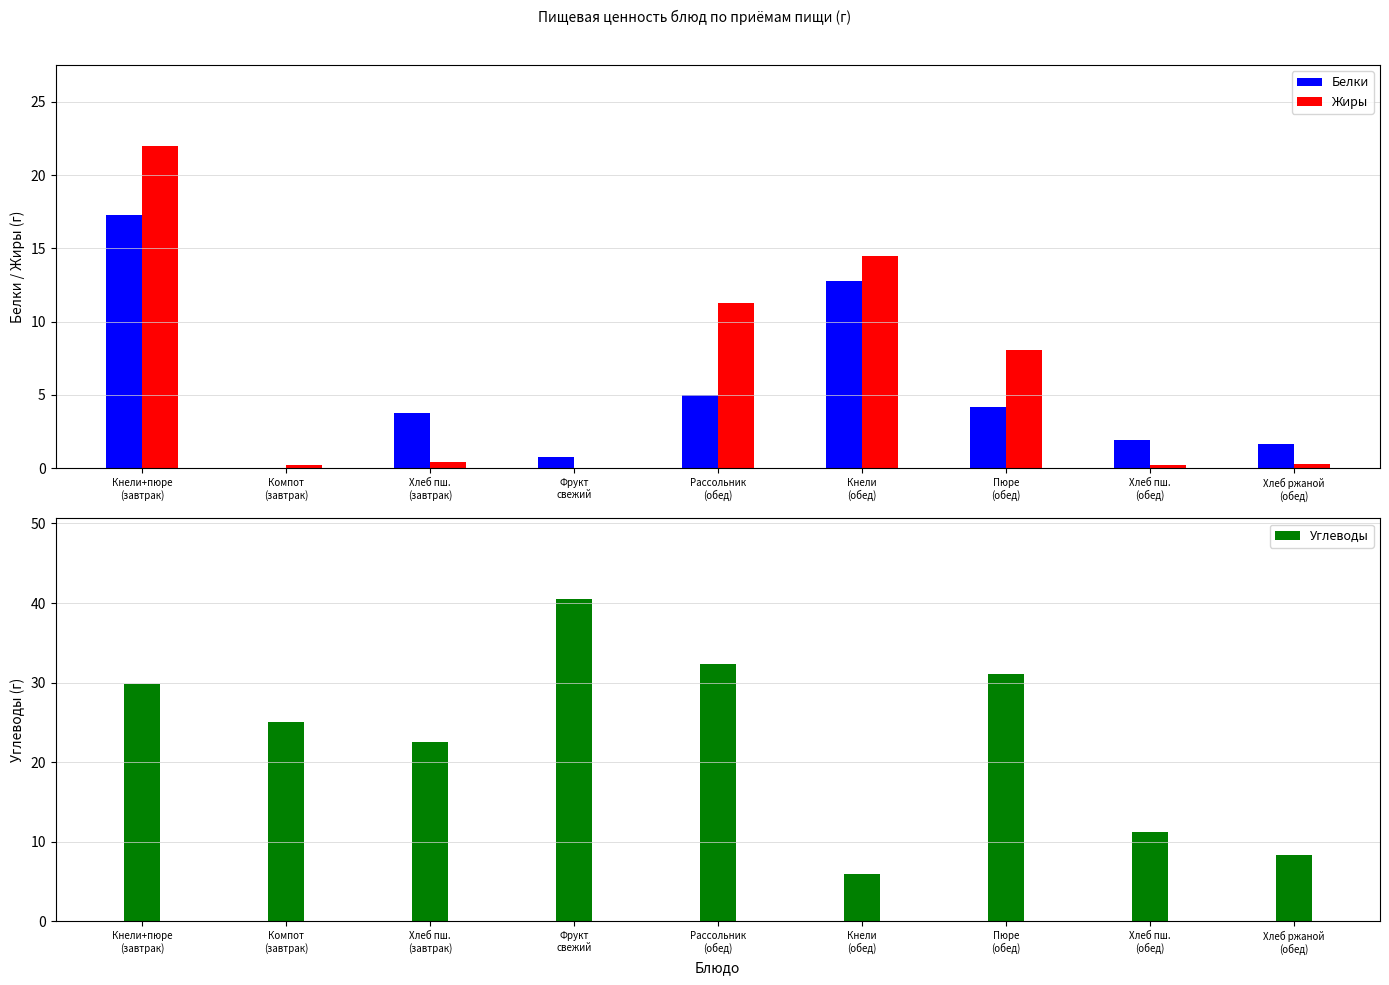

What is the value of the Углеводы bar at the 1st from the left?

29.8